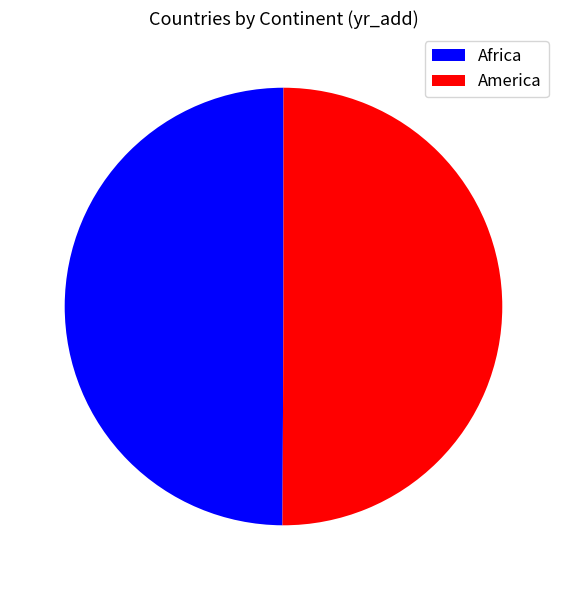

What is the ratio of the value at Africa to the value at America?

1.0